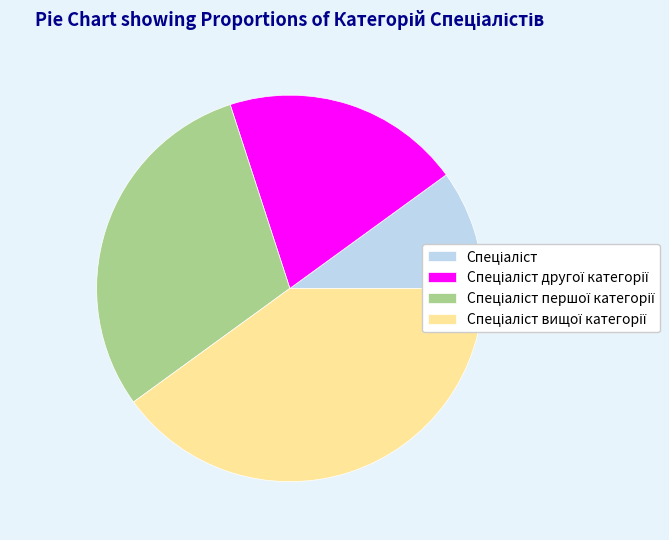

Is there any slice that represents more than half of the pie?

No